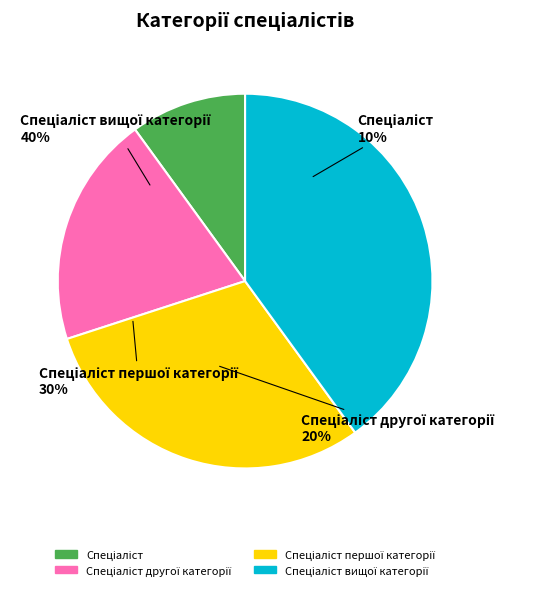

What is the smallest slice in the pie chart?

Спеціаліст